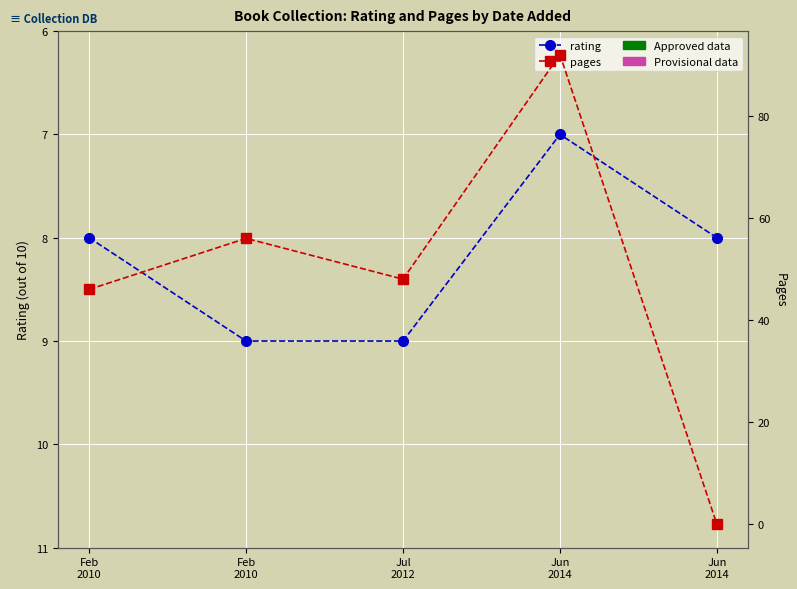

Reading right to left, extract all data points from this chart.

rating: 8	7	9	9	8
pages: 0	92	48	56	46